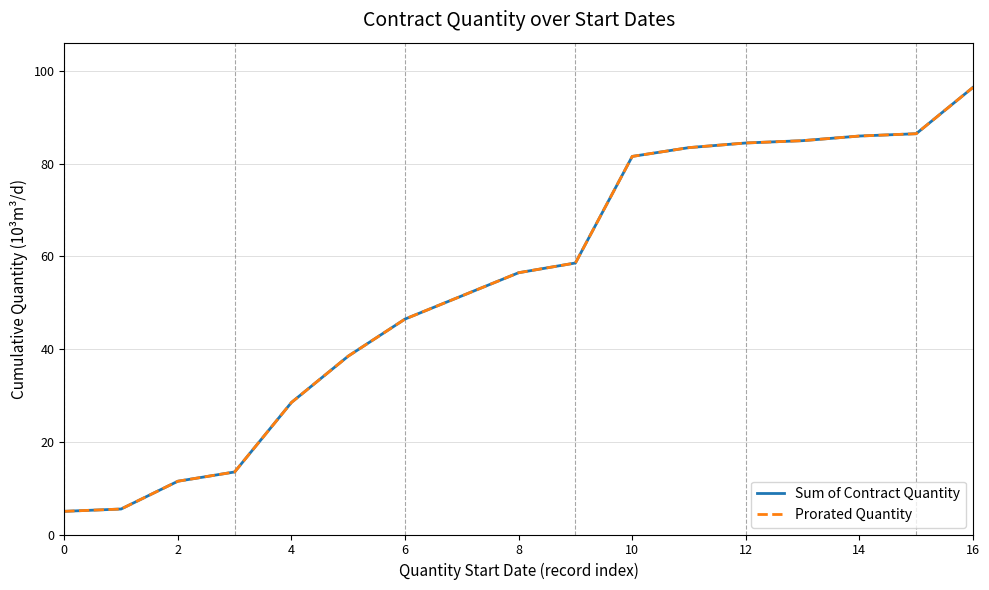

What is the difference between the second highest and second lowest values in the Sum of Contract Quantity series?

81.0